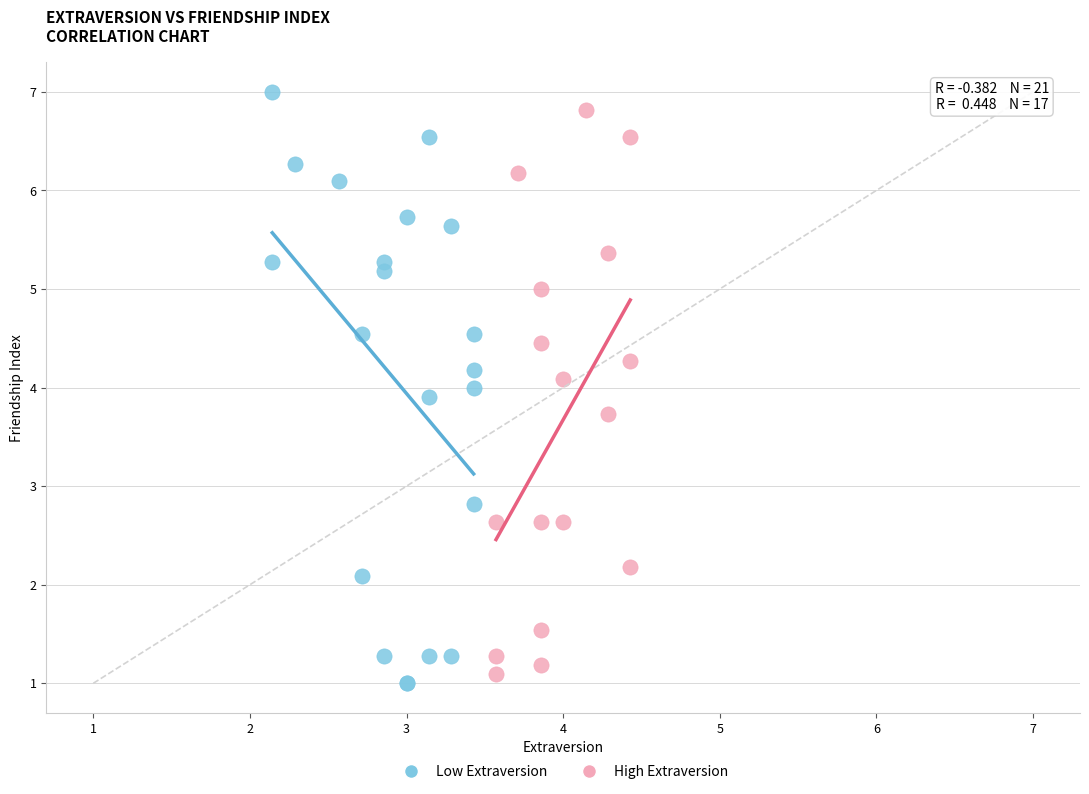

Which series has the largest Y range (max minus min)?

Low Extraversion